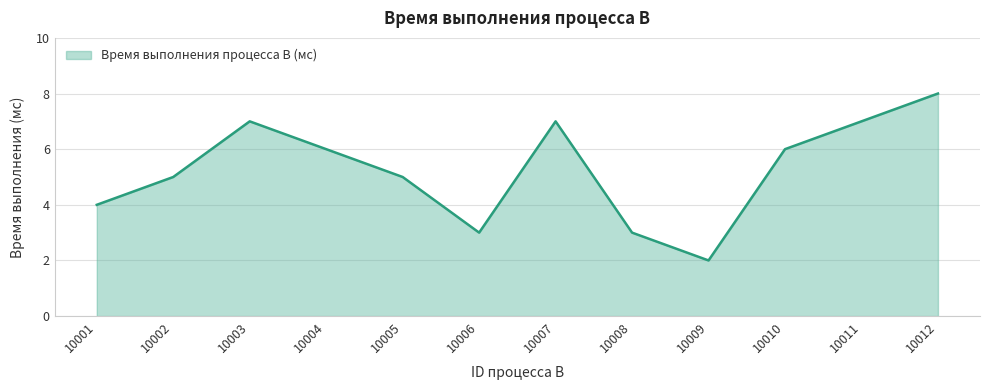

True or false: the data shows 2 at 10011.

False